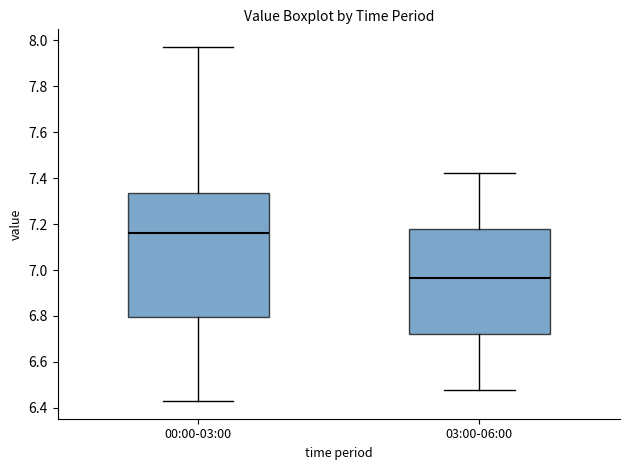

Reading left to right, read every box against the y-axis: the position of its median line, the range the box covers, and the ends of its whiskers. The values are not printed on the chart, so give them approximately, as read against the axis.

00:00-03:00: median 7.16, box 6.80 to 7.34, whiskers 6.44 to 7.98
03:00-06:00: median 6.96, box 6.72 to 7.18, whiskers 6.48 to 7.42